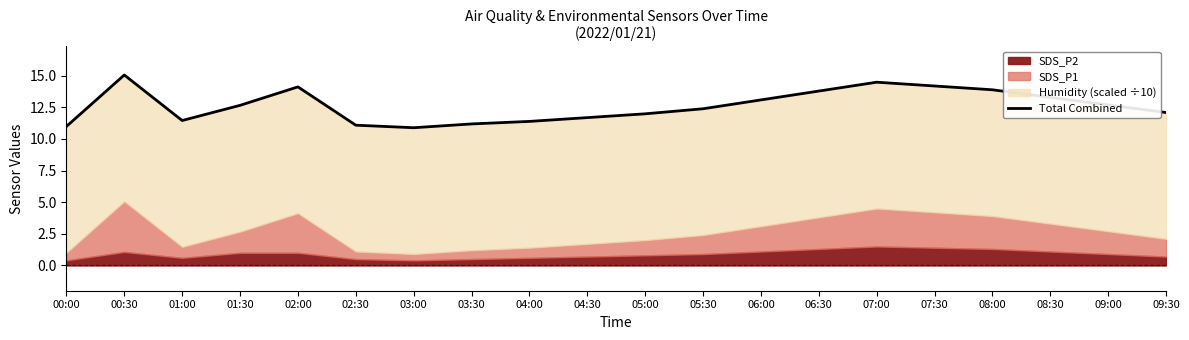

What is the sum of all values?

252.4